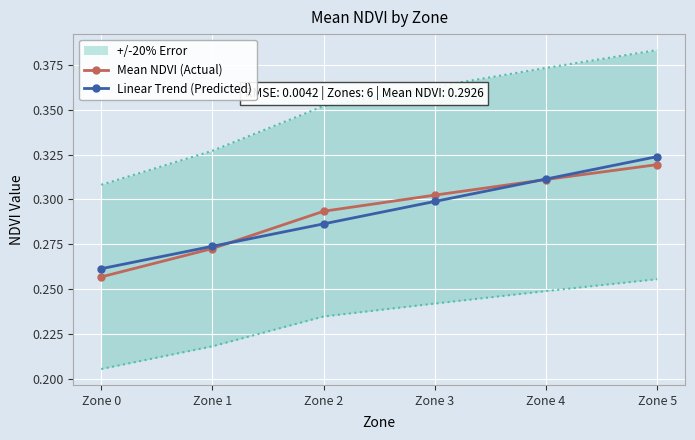

Reading left to right, extract all data points from this chart.

Mean NDVI (Actual): Zone 0=0.3	Zone 1=0.3	Zone 2=0.3	Zone 3=0.3	Zone 4=0.3	Zone 5=0.3
Linear Trend (Predicted): Zone 0=0.3	Zone 1=0.3	Zone 2=0.3	Zone 3=0.3	Zone 4=0.3	Zone 5=0.3